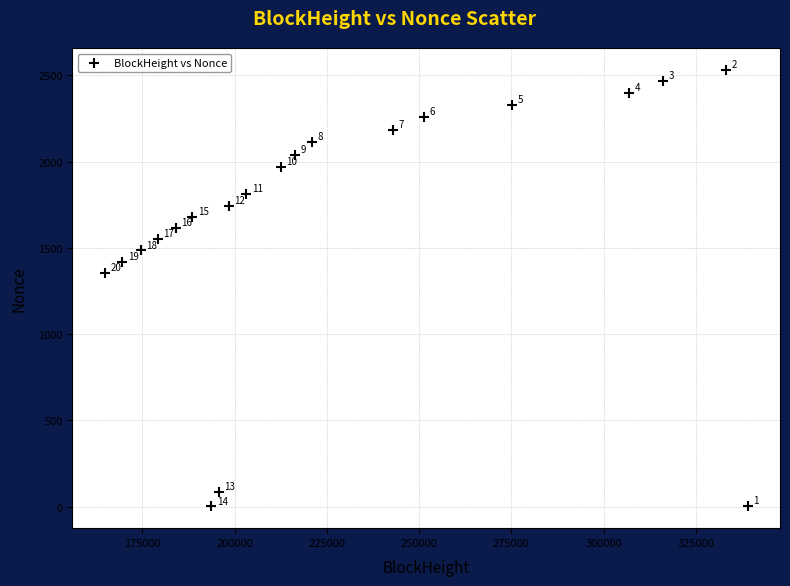

What is the range of X values (max minus min)?

174311